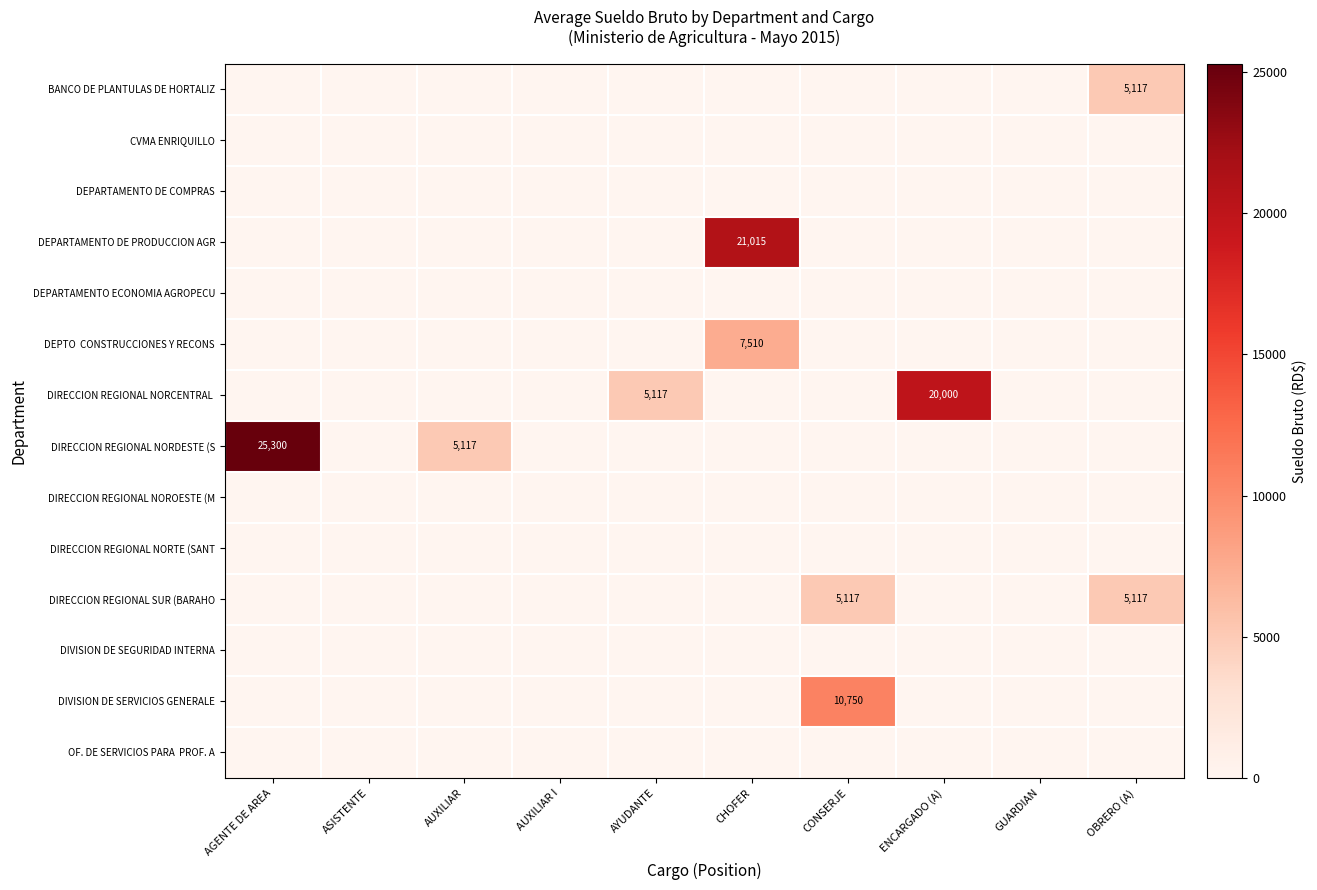

Which series changed the most between AUXILIAR I and AYUDANTE?

DIRECCION REGIONAL NORCENTRAL